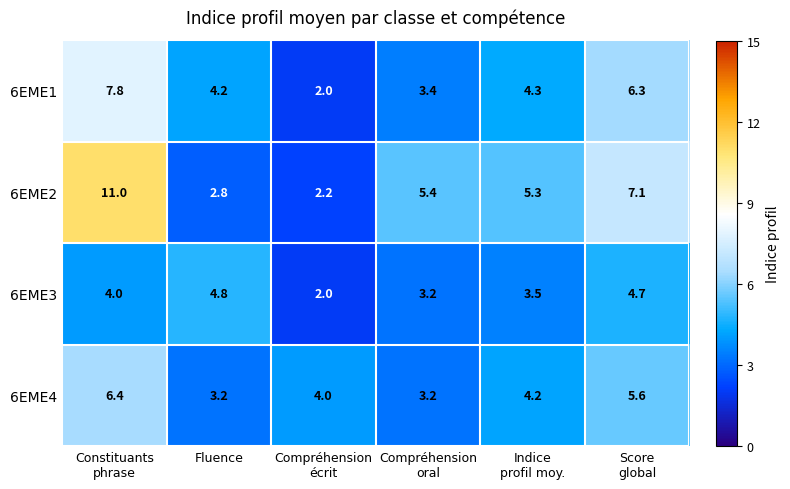

What is the spread (max minus min) of values at Compréhension
écrit?

2.0